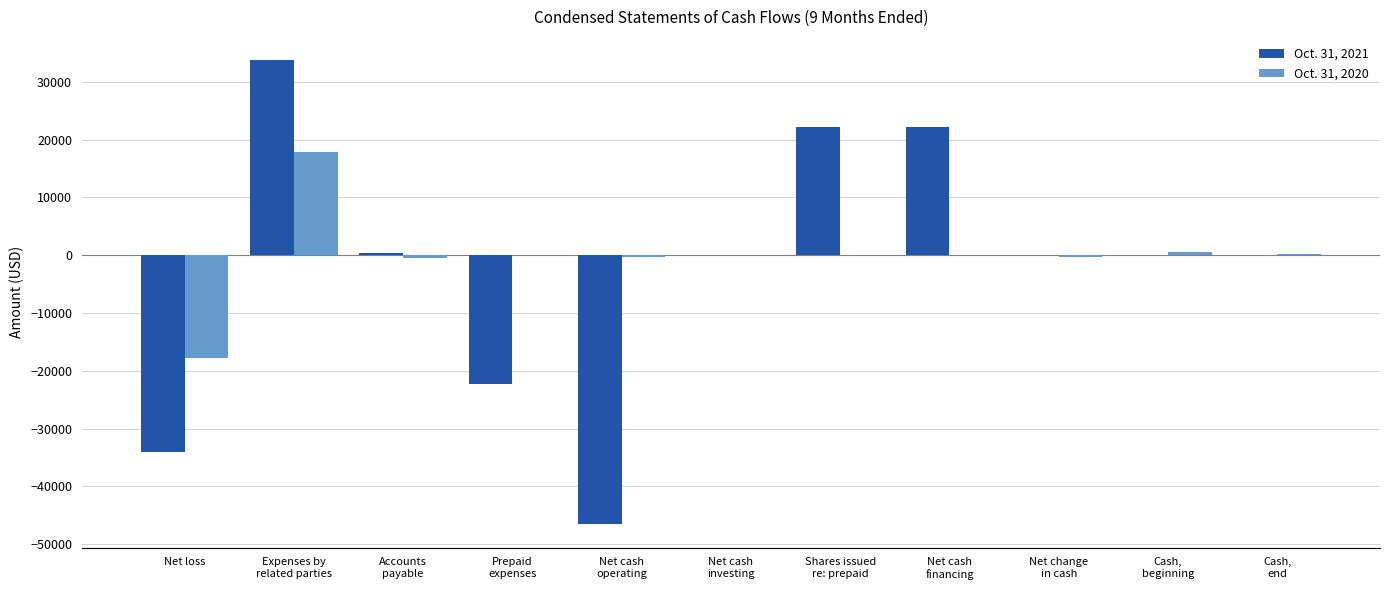

How many distinct data groups are displayed?

2